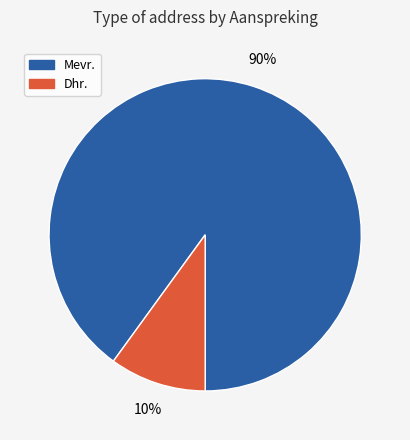

To the nearest percent, what is the difference between the Mevr. and Dhr. slice percentages?

80%